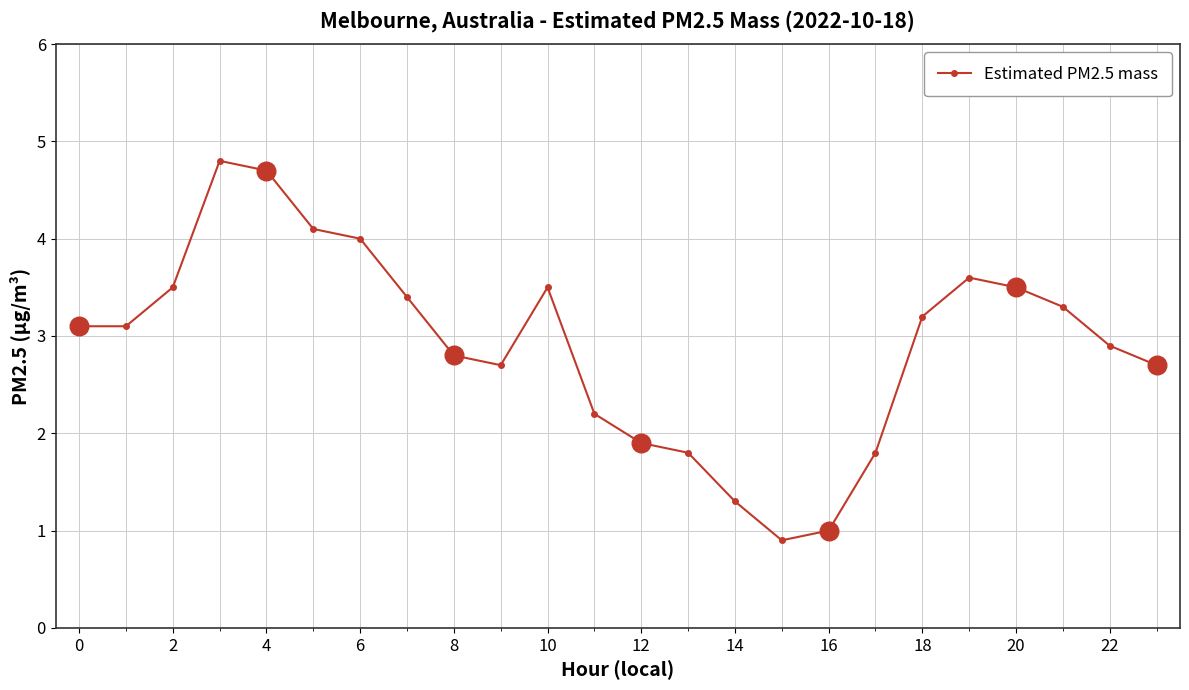

What is the maximum value shown in the chart?

4.8